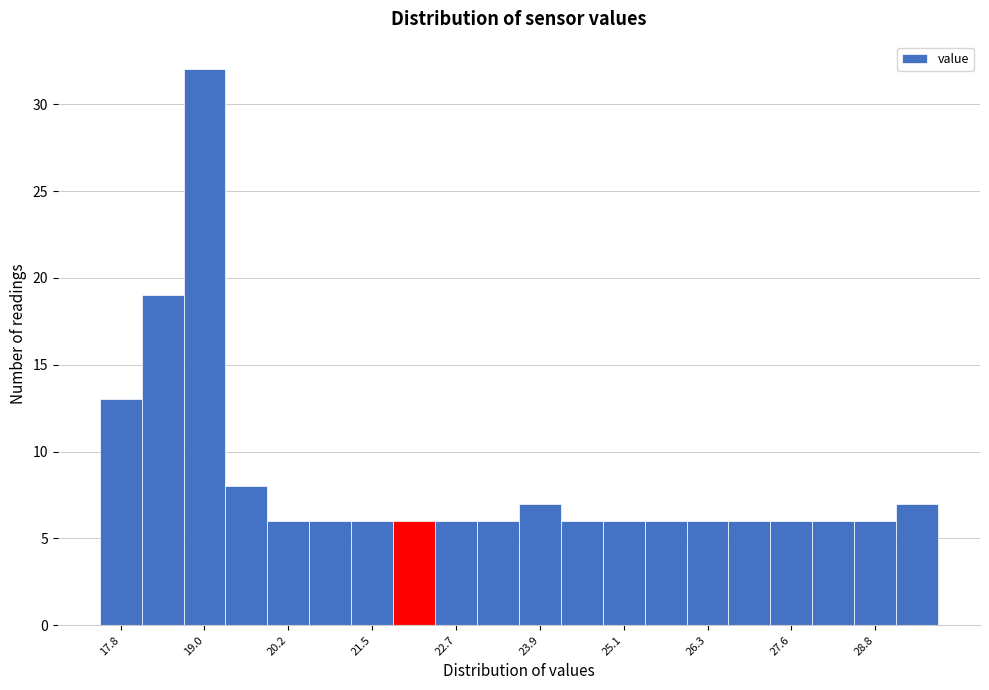

Read against the x-axis, roughly where is the centre of the tallest bar?

19.0